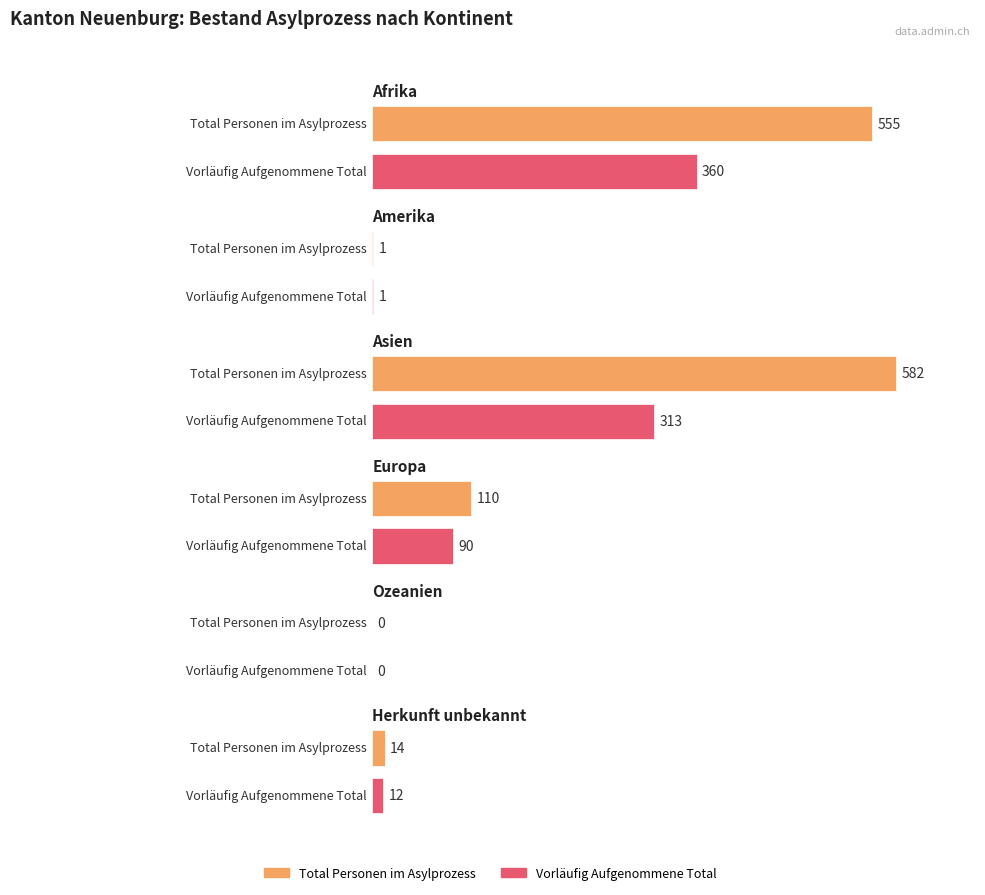

What is the label of the 3rd bar from the right?

Europa